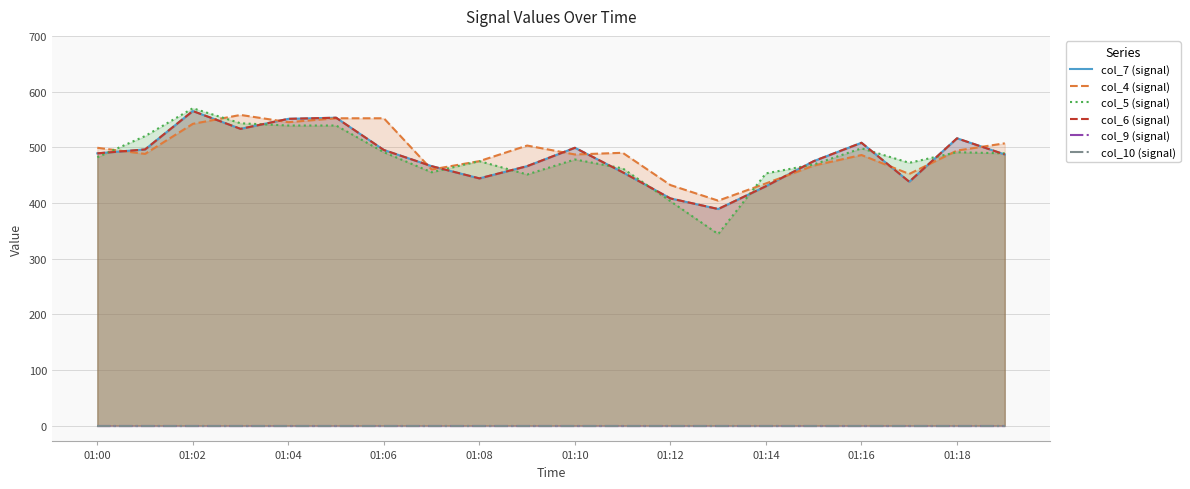

How many lines are shown in the chart?

6